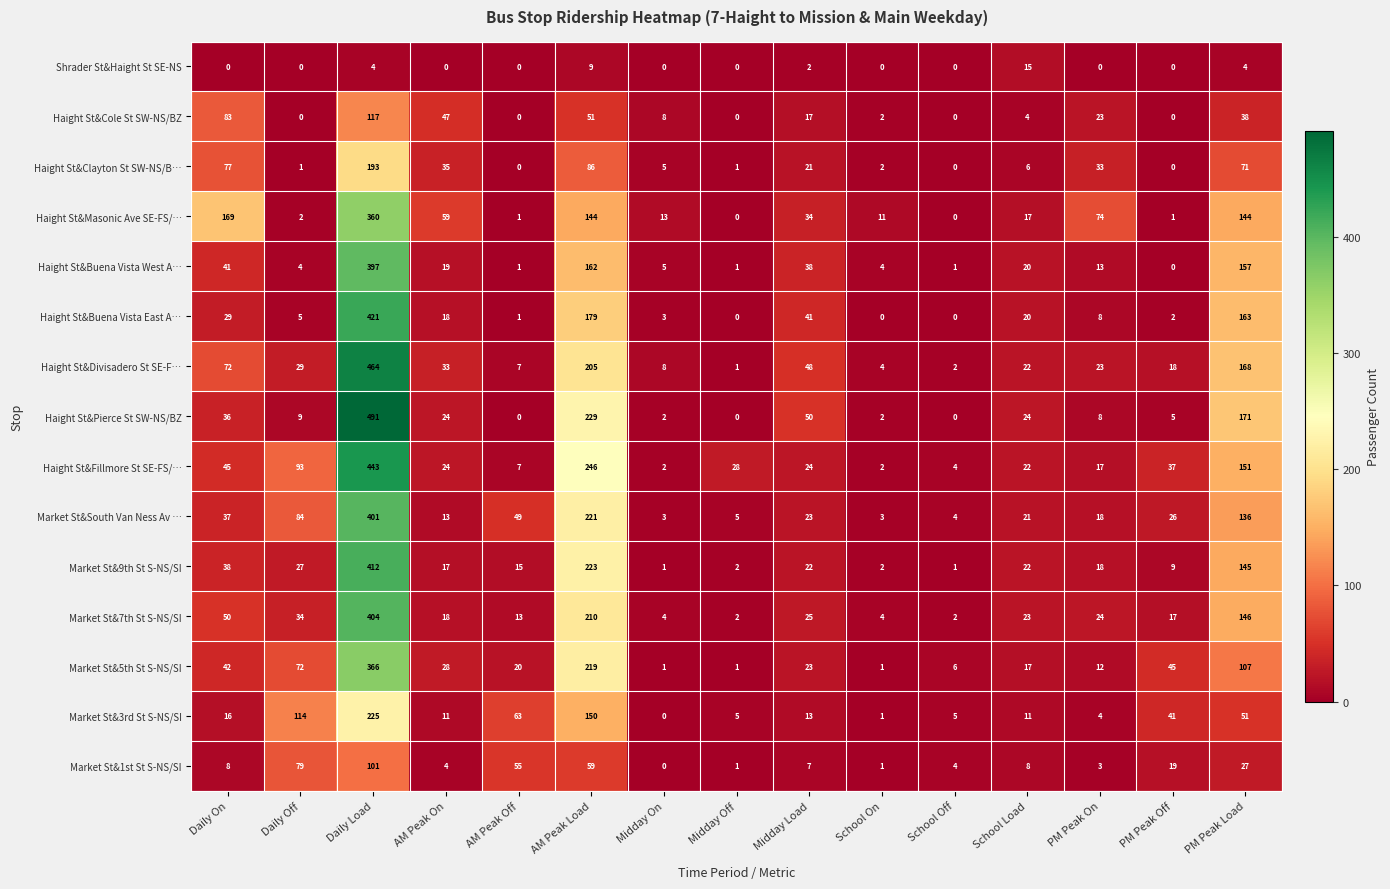

Which series has the largest range (max minus min)?

Haight St&Pierce St SW-NS/BZ